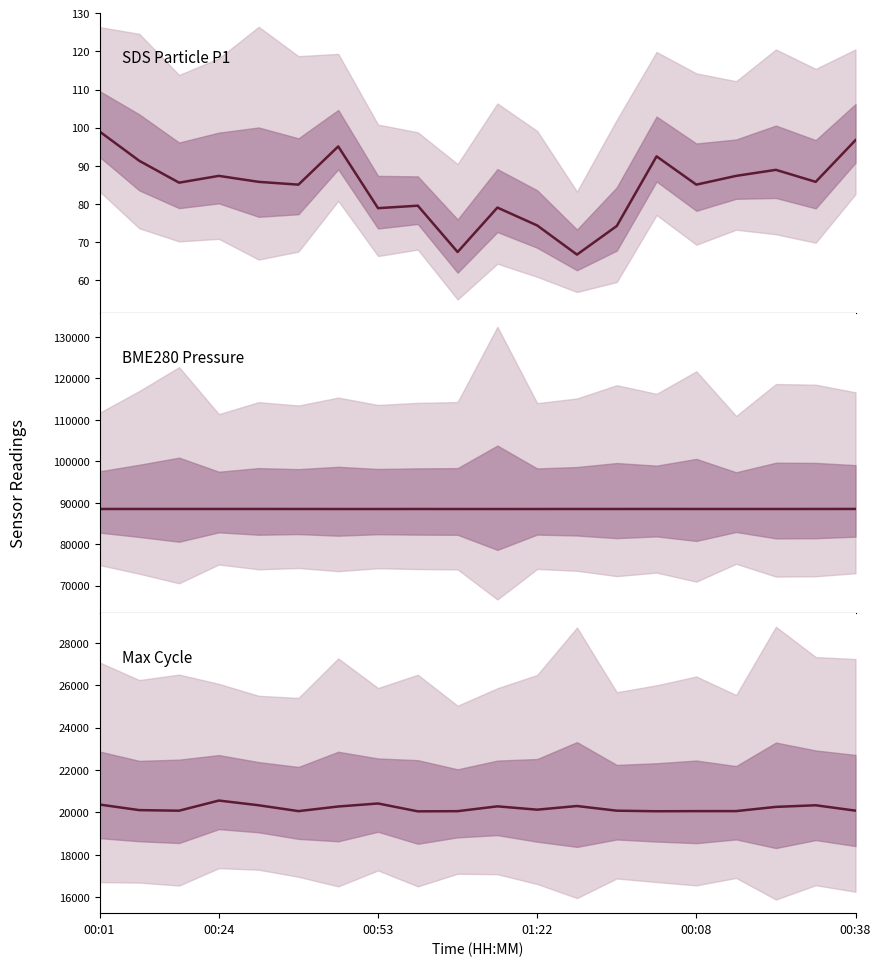

True or false: Max Cycle and BME280 Pressure cross at least once.

False